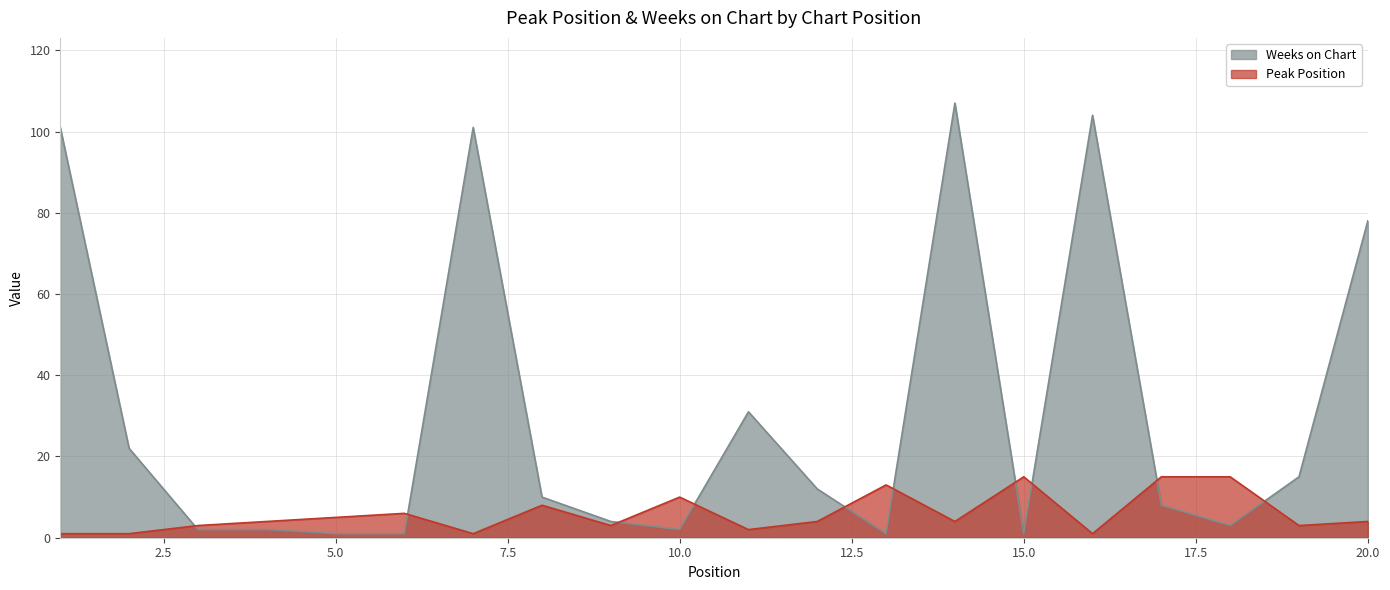

At which category does Weeks on Chart reach its first local peak?

7